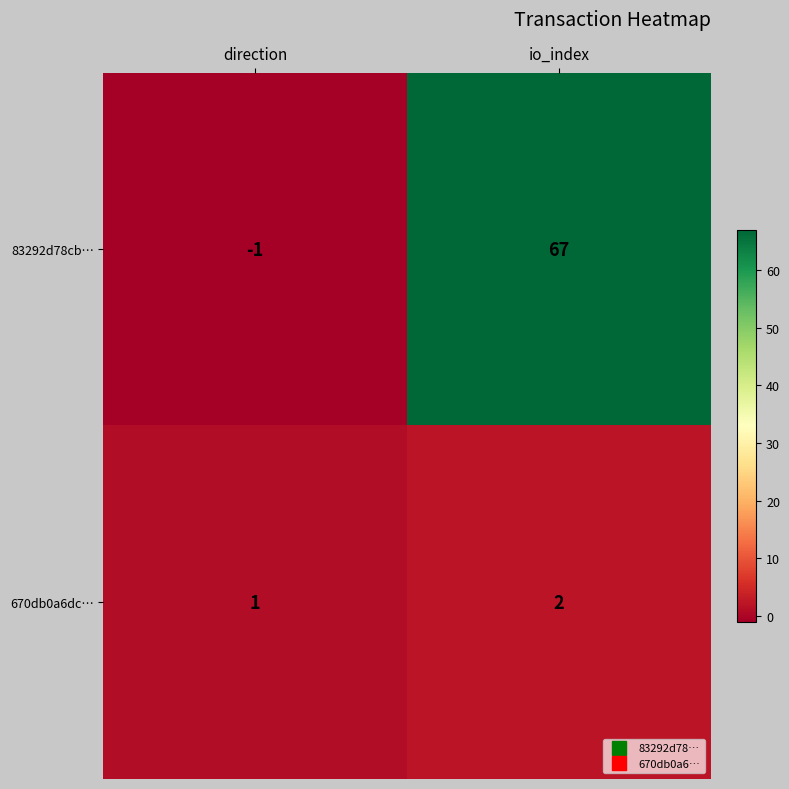

Rank the series by their maximum value, from lowest to highest.

670db0a6dc…, 83292d78cb…